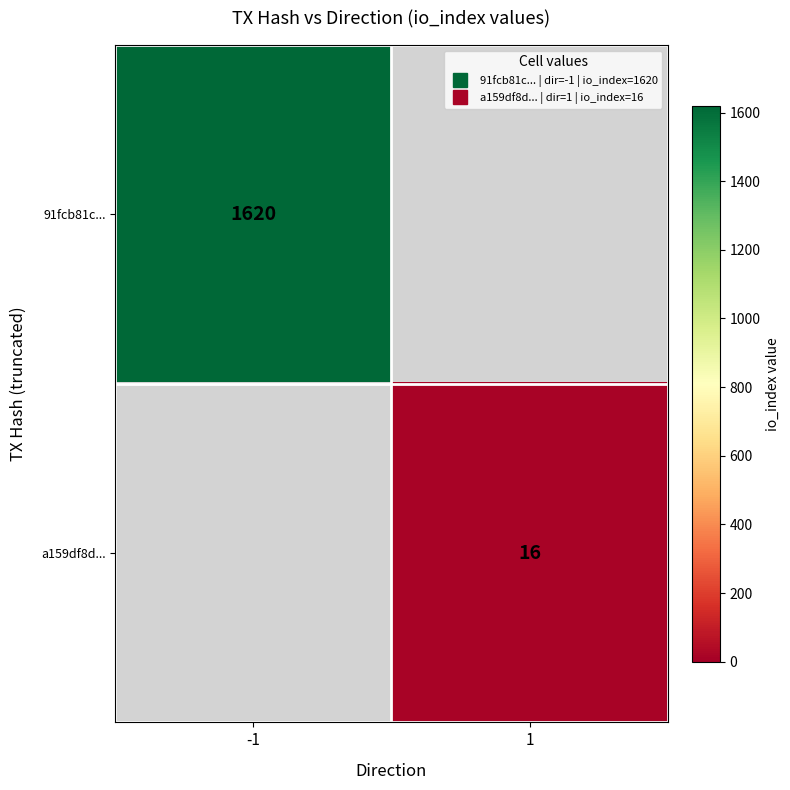

List the labels in order of a159df8d... value, largest first.

-1, 1